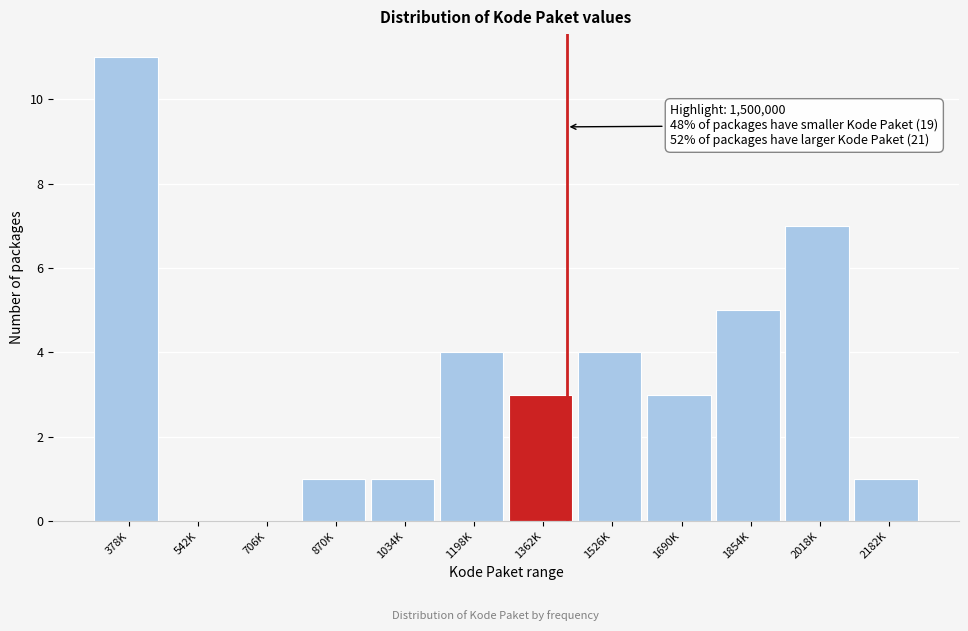

Reading left to right, transcribe all the data shown in this chart.

378K=11	542K=0	706K=0	870K=1	1034K=1	1198K=4	1362K=3	1526K=4	1690K=3	1854K=5	2018K=7	2182K=1